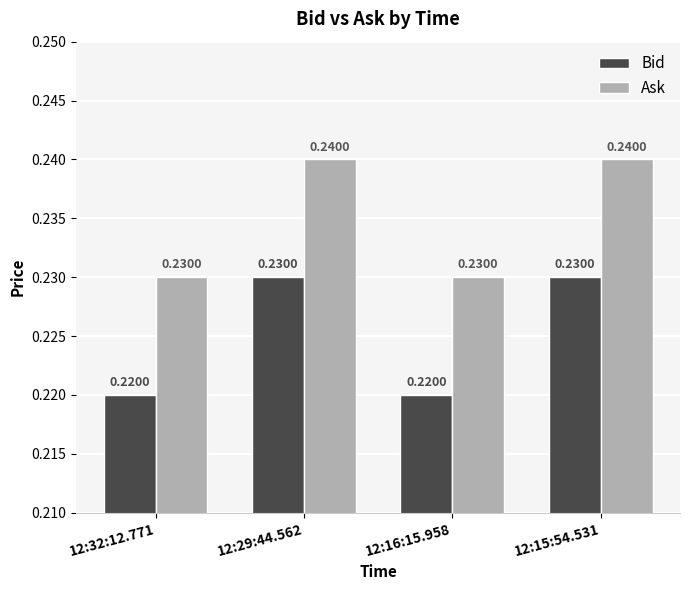

Which series has the largest total across all categories?

Ask